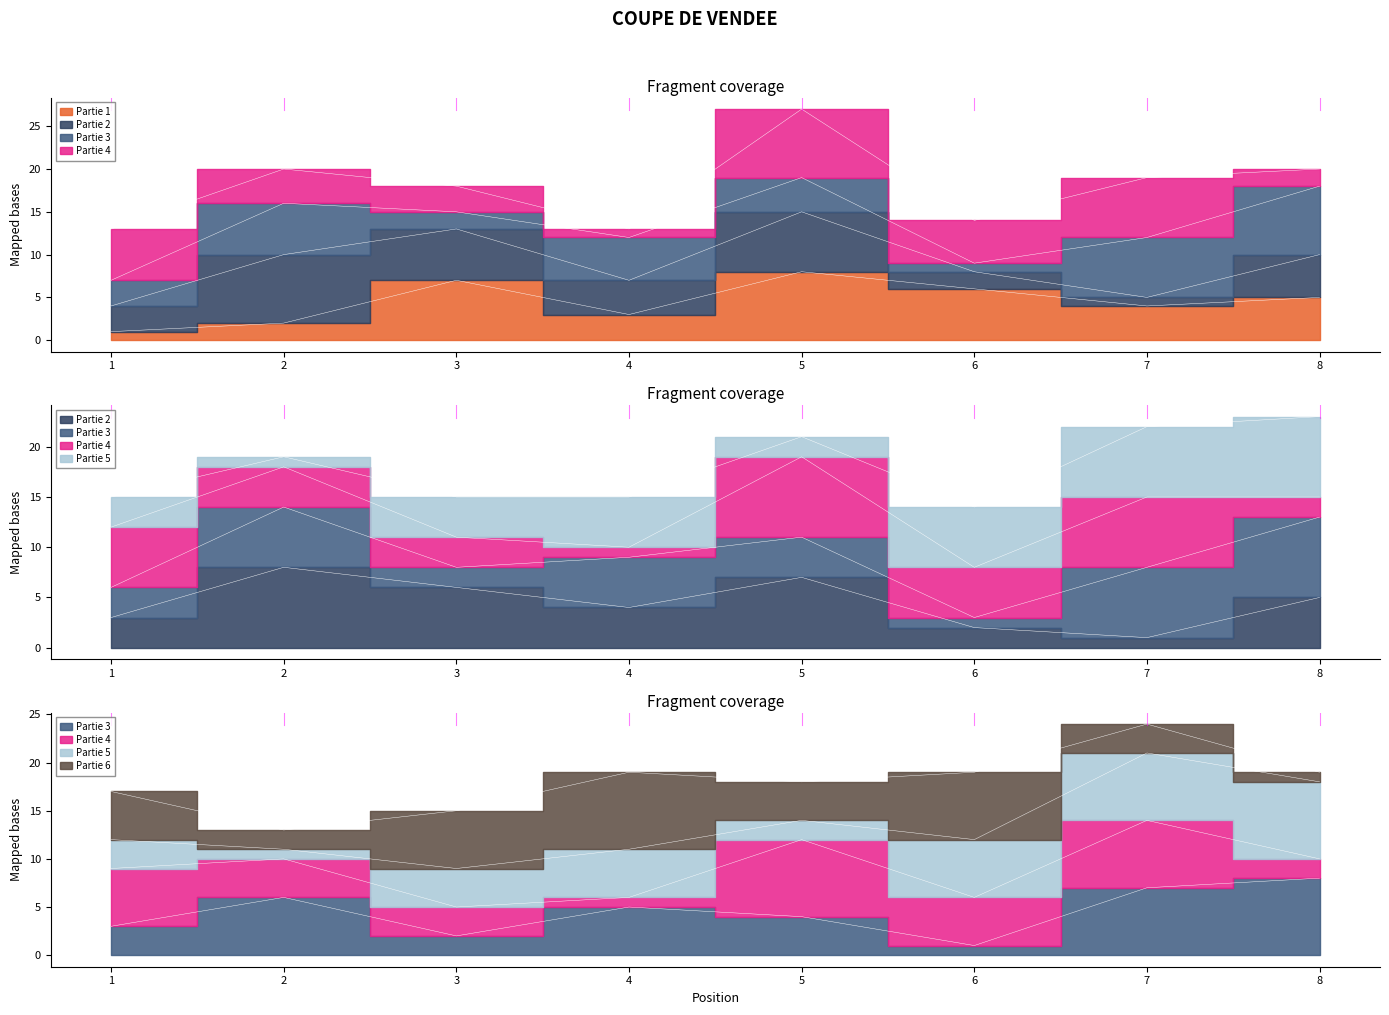

What is the greatest value displayed?

8